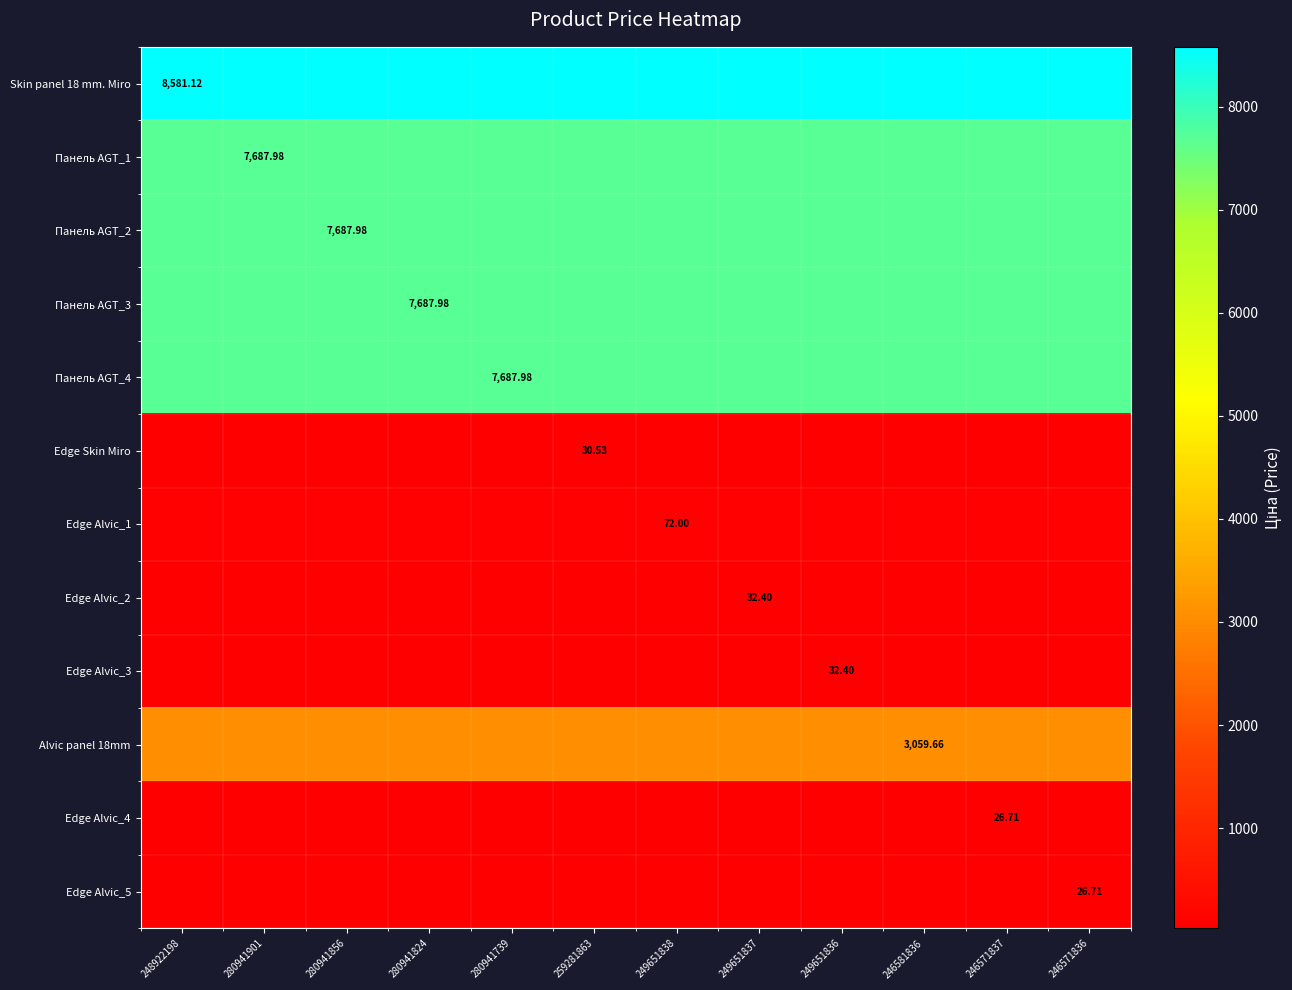

Between 248922198 and 280941824, which is larger?

248922198